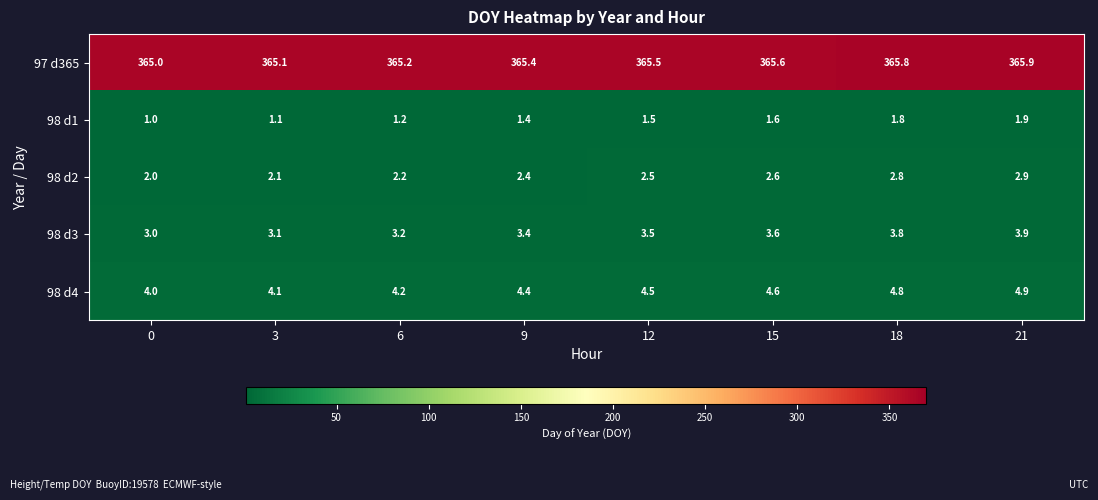

How many 97 d365 values are between 365 and 366?

8